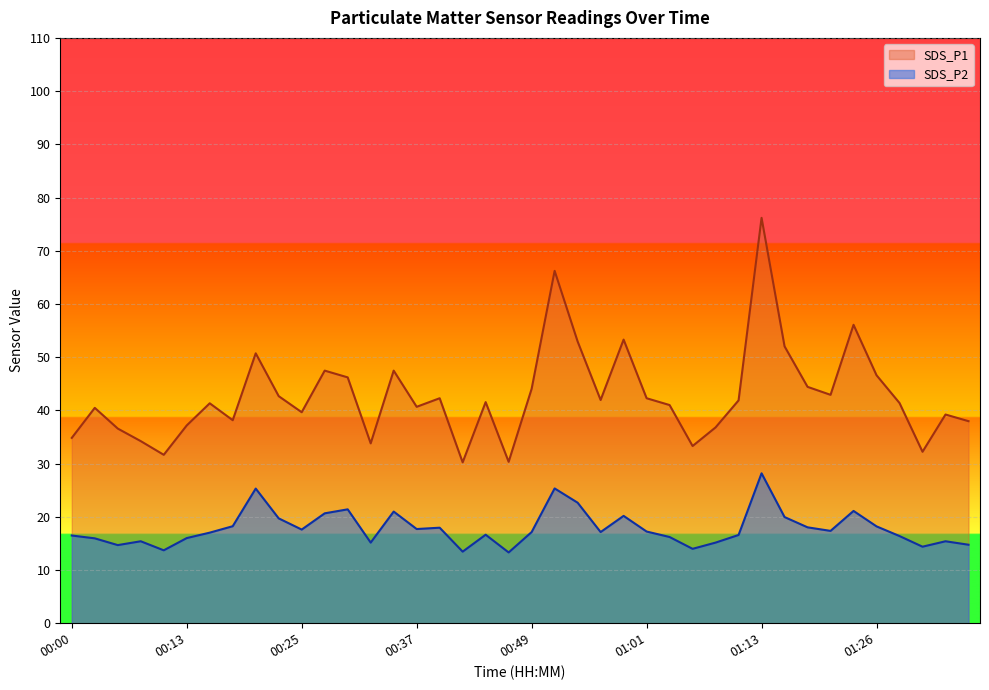

List the series in order of their overall mean, lowest first.

SDS_P2, SDS_P1